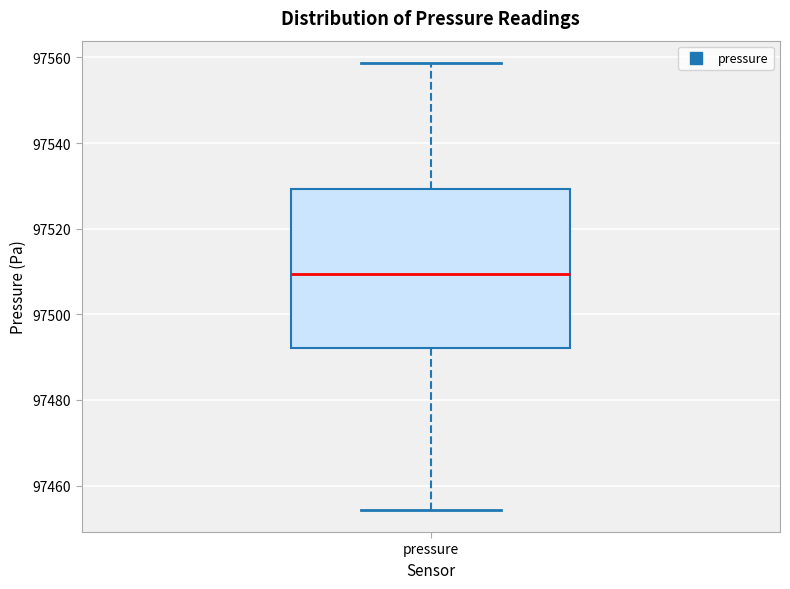

Where does the upper whisker of the box for pressure end on the y-axis? The values are not printed on the chart, so give them approximately, as read against the axis.

97558